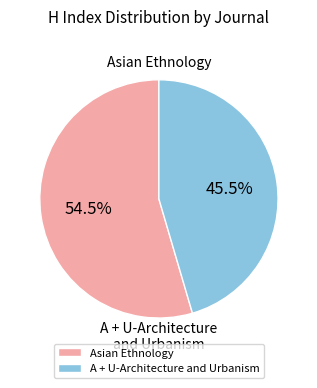

Which category has the biggest portion of the pie?

Asian Ethnology